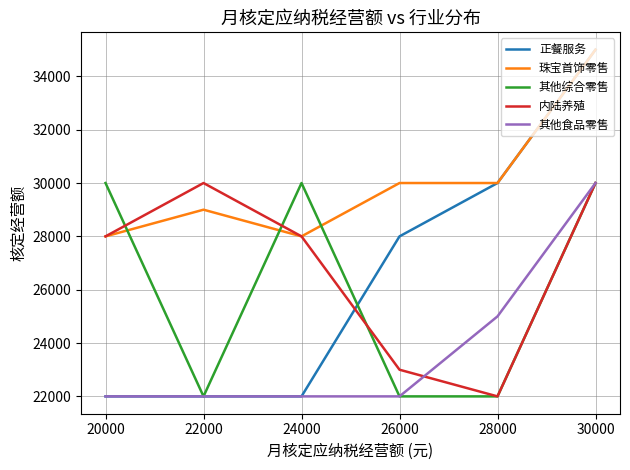

The 其他综合零售 series shows 12389 at 30000. True or false?

False